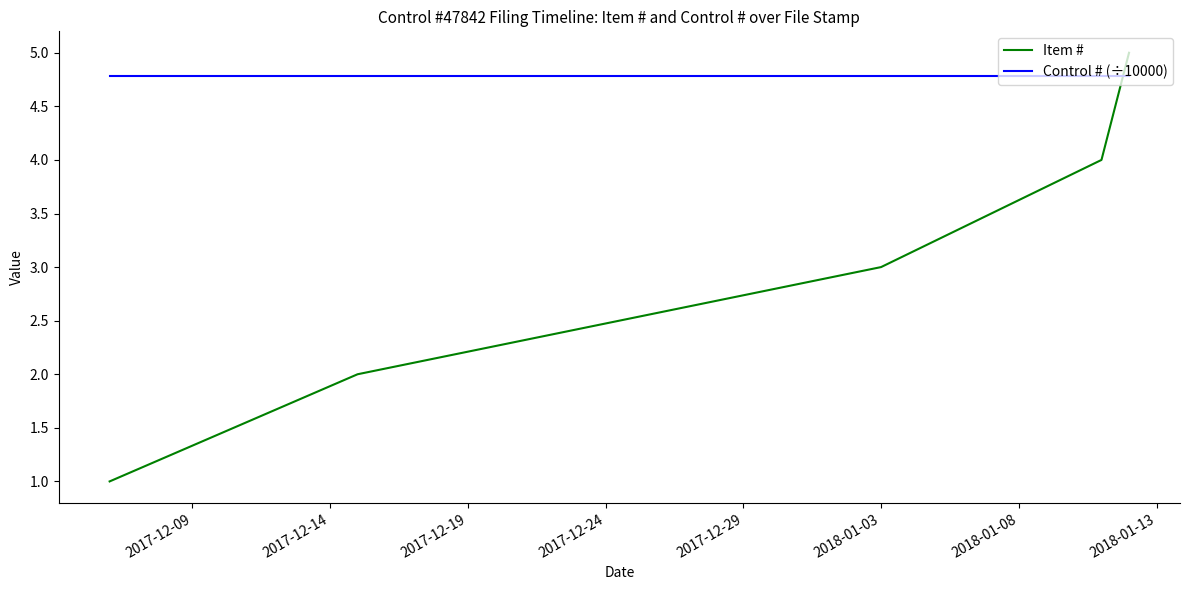

Which series has the largest total across all categories?

Control # (÷10000)